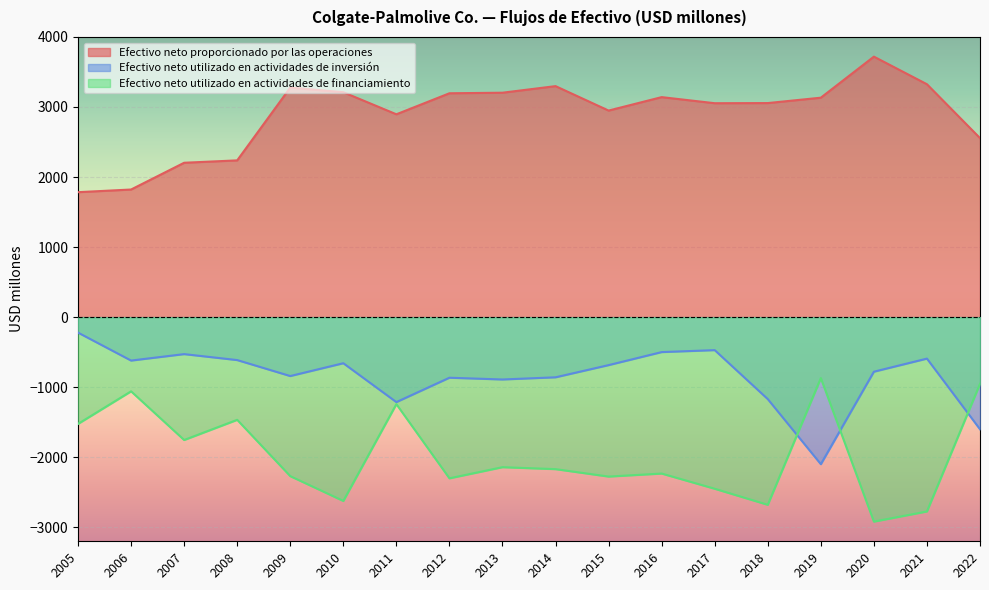

True or false: Efectivo neto utilizado en actividades de financiamiento has a value of -4623 at 2010.

False